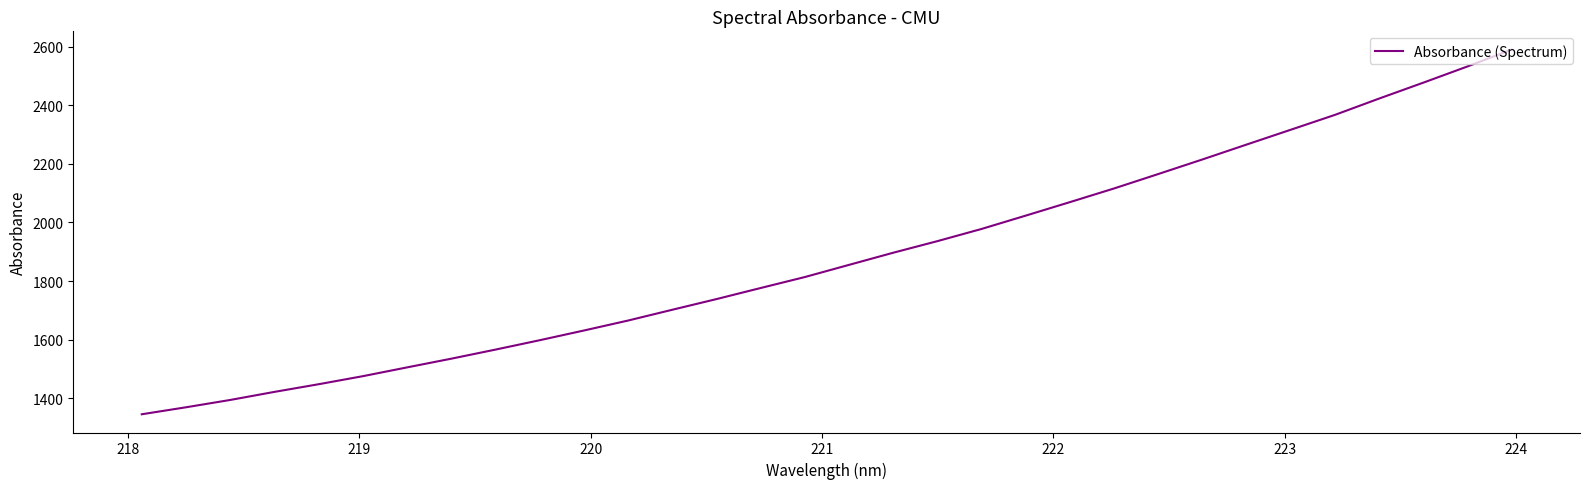

What is the smallest value displayed?

1344.8